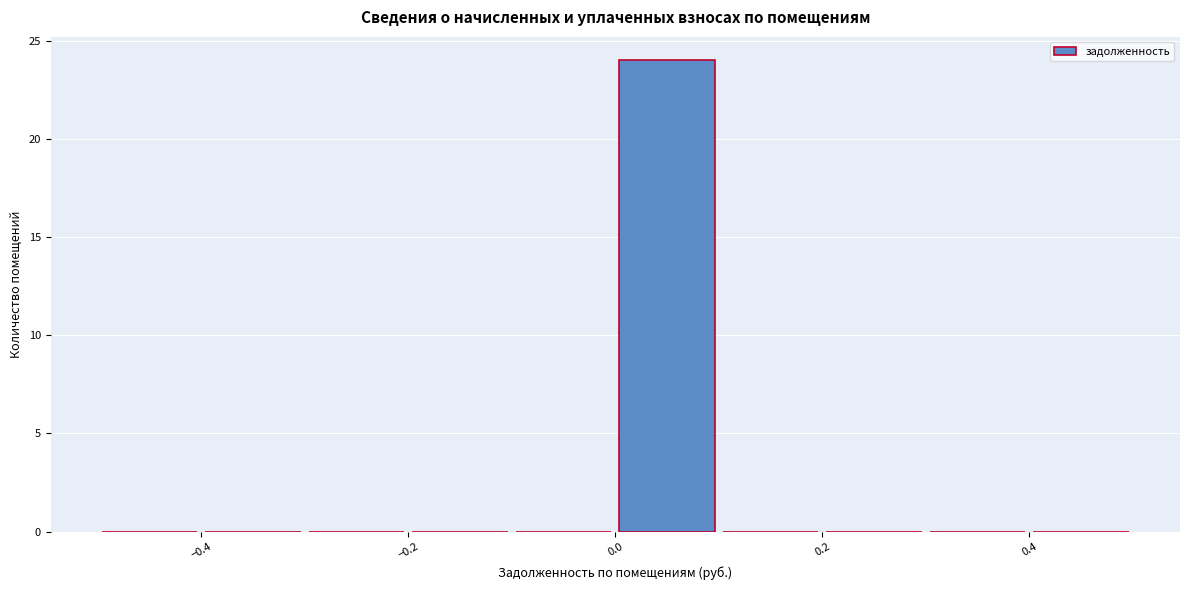

Reading left to right, transcribe this chart: for each bar, give the range it covers on the x-axis and its height. The values are not printed on the chart, so give them approximately, as read against the axis.

-0.5 to -0.4: 0
-0.4 to -0.3: 0
-0.3 to -0.2: 0
-0.2 to -0.1: 0
-0.1 to 0.0: 0
0.0 to 0.1: 24
0.1 to 0.2: 0
0.2 to 0.3: 0
0.3 to 0.4: 0
0.4 to 0.5: 0